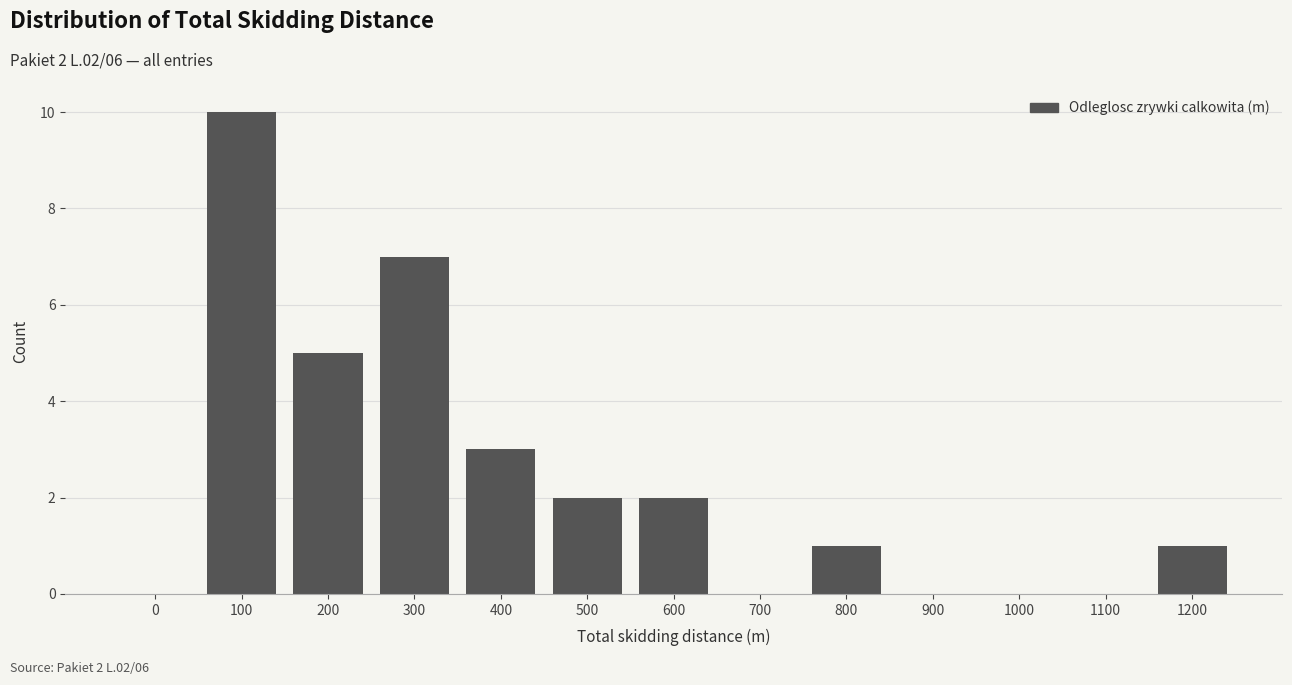

Reading left to right, transcribe all the data shown in this chart.

0=0	100=10	200=5	300=7	400=3	500=2	600=2	700=0	800=1	900=0	1000=0	1100=0	1200=1